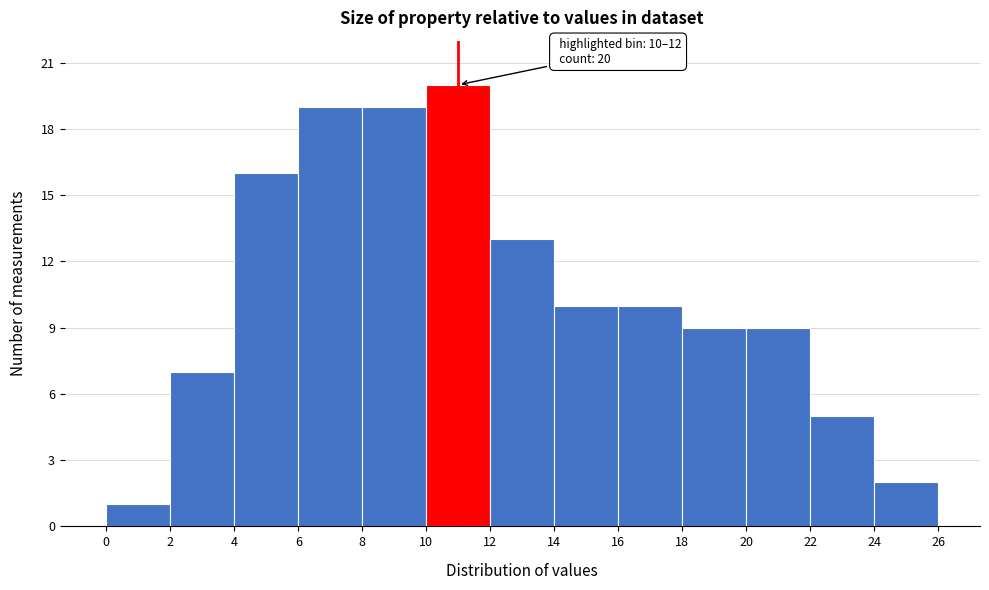

Over which range of the x-axis is the bar tallest?

10 to 12